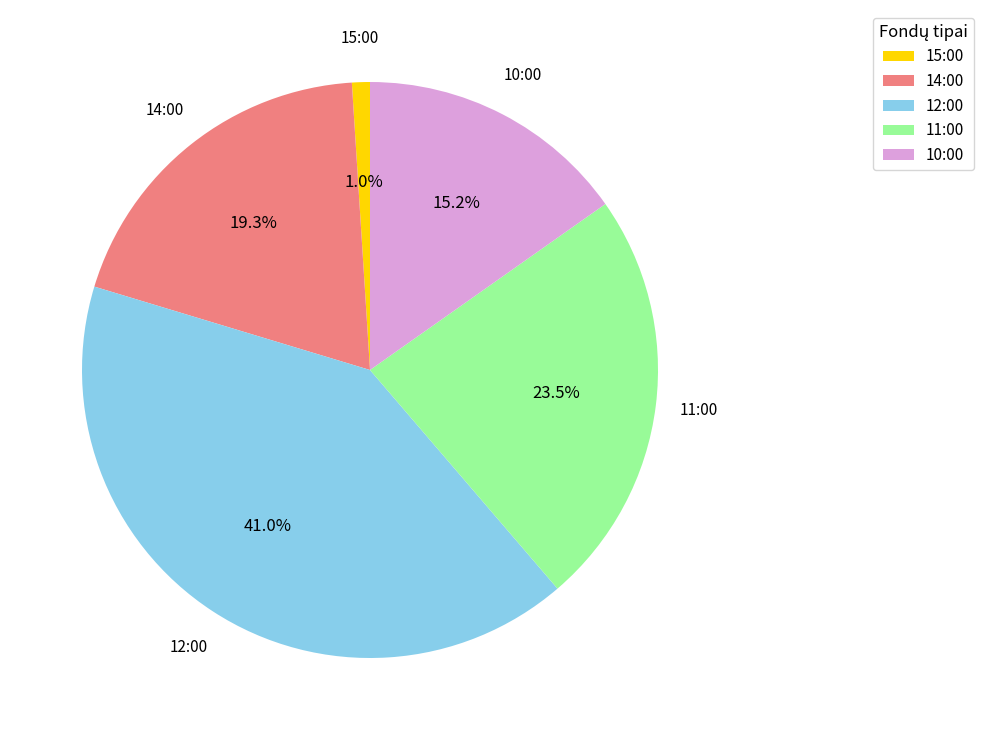

Is the sum of 15:00 and 10:00 greater than half?

No